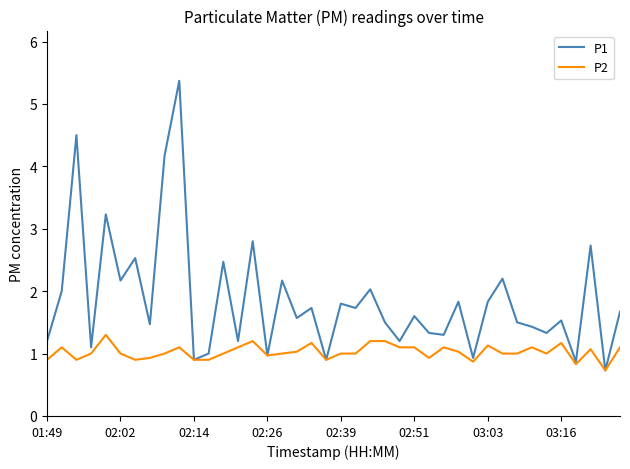

Which series has the largest total across all categories?

P1